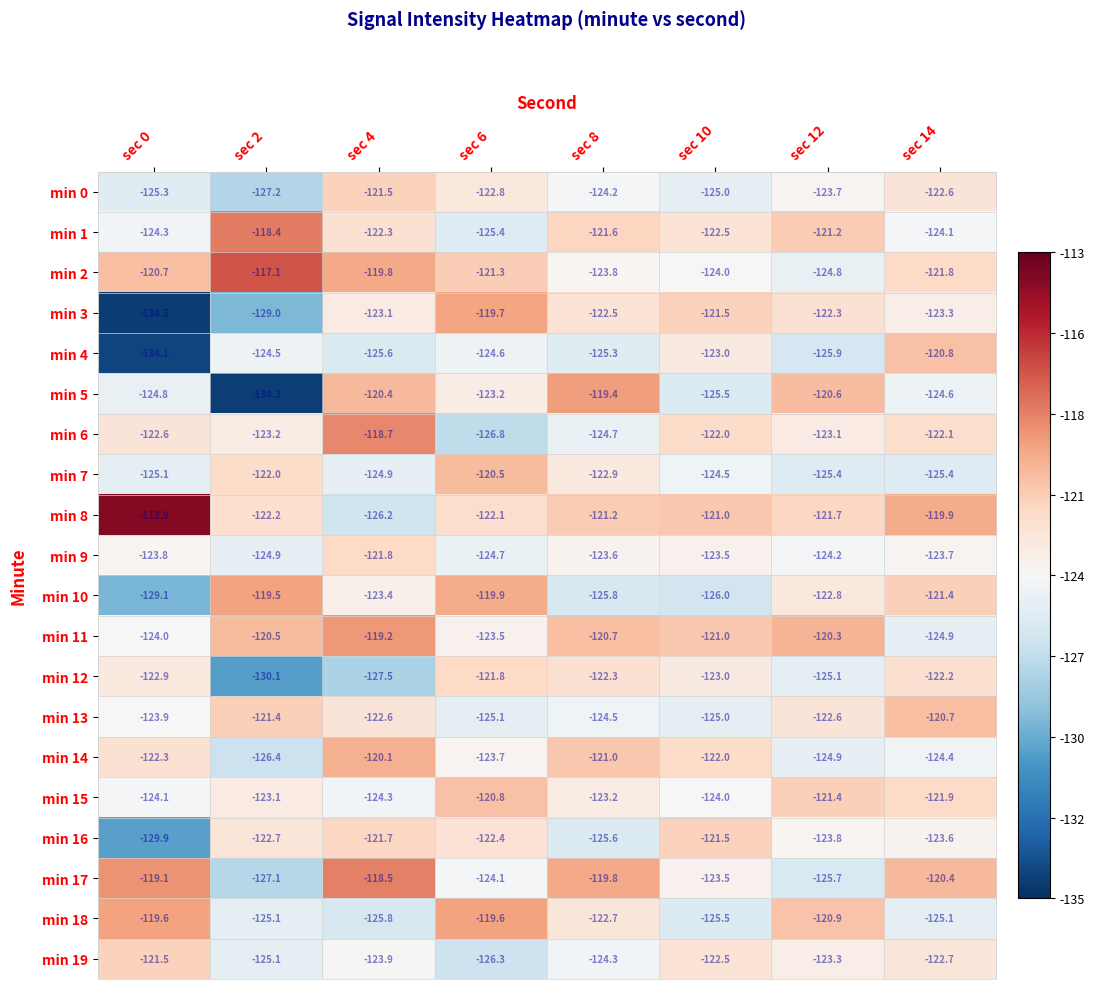

At sec 6, list the series in order from smallest to largest.

min 6, min 19, min 1, min 13, min 9, min 4, min 17, min 14, min 11, min 5, min 0, min 16, min 8, min 12, min 2, min 15, min 7, min 10, min 3, min 18